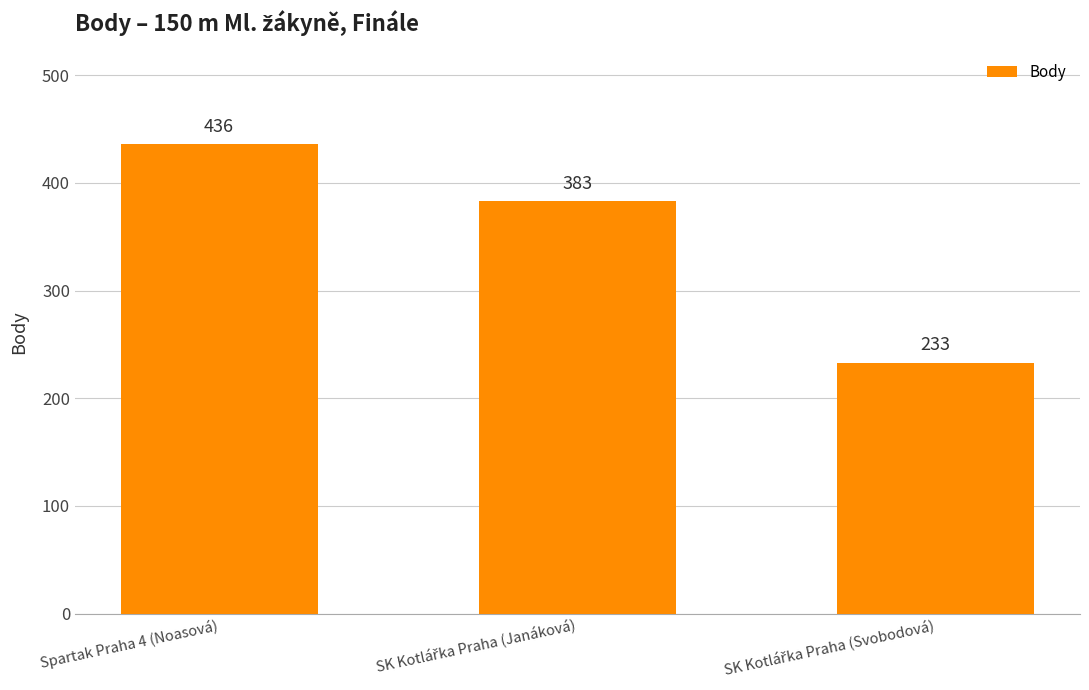

What is the sum of all values?

1052